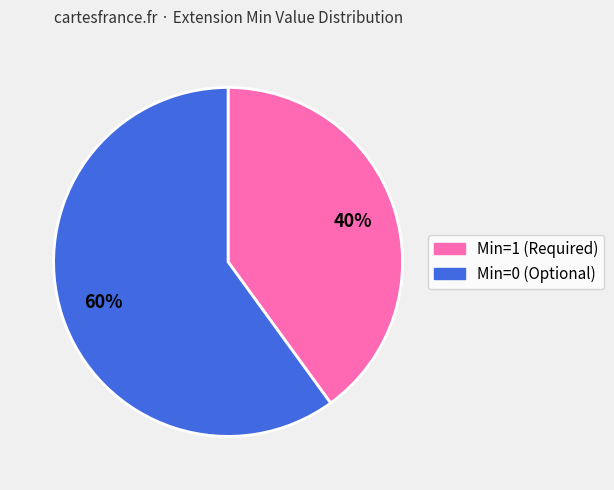

Count the number of slices in the pie.

2